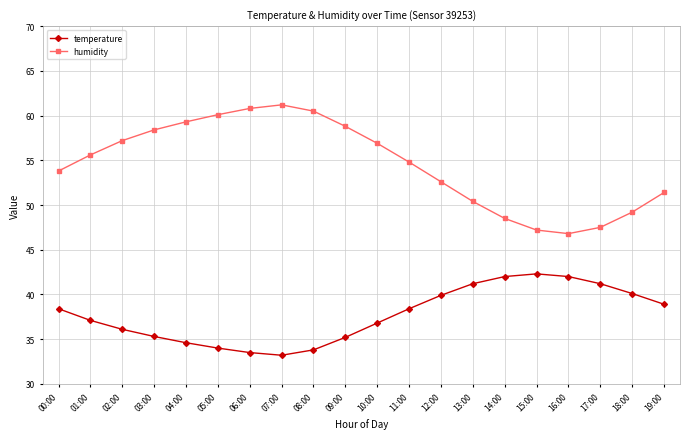

What is the label of the 13th point from the left?

12:00